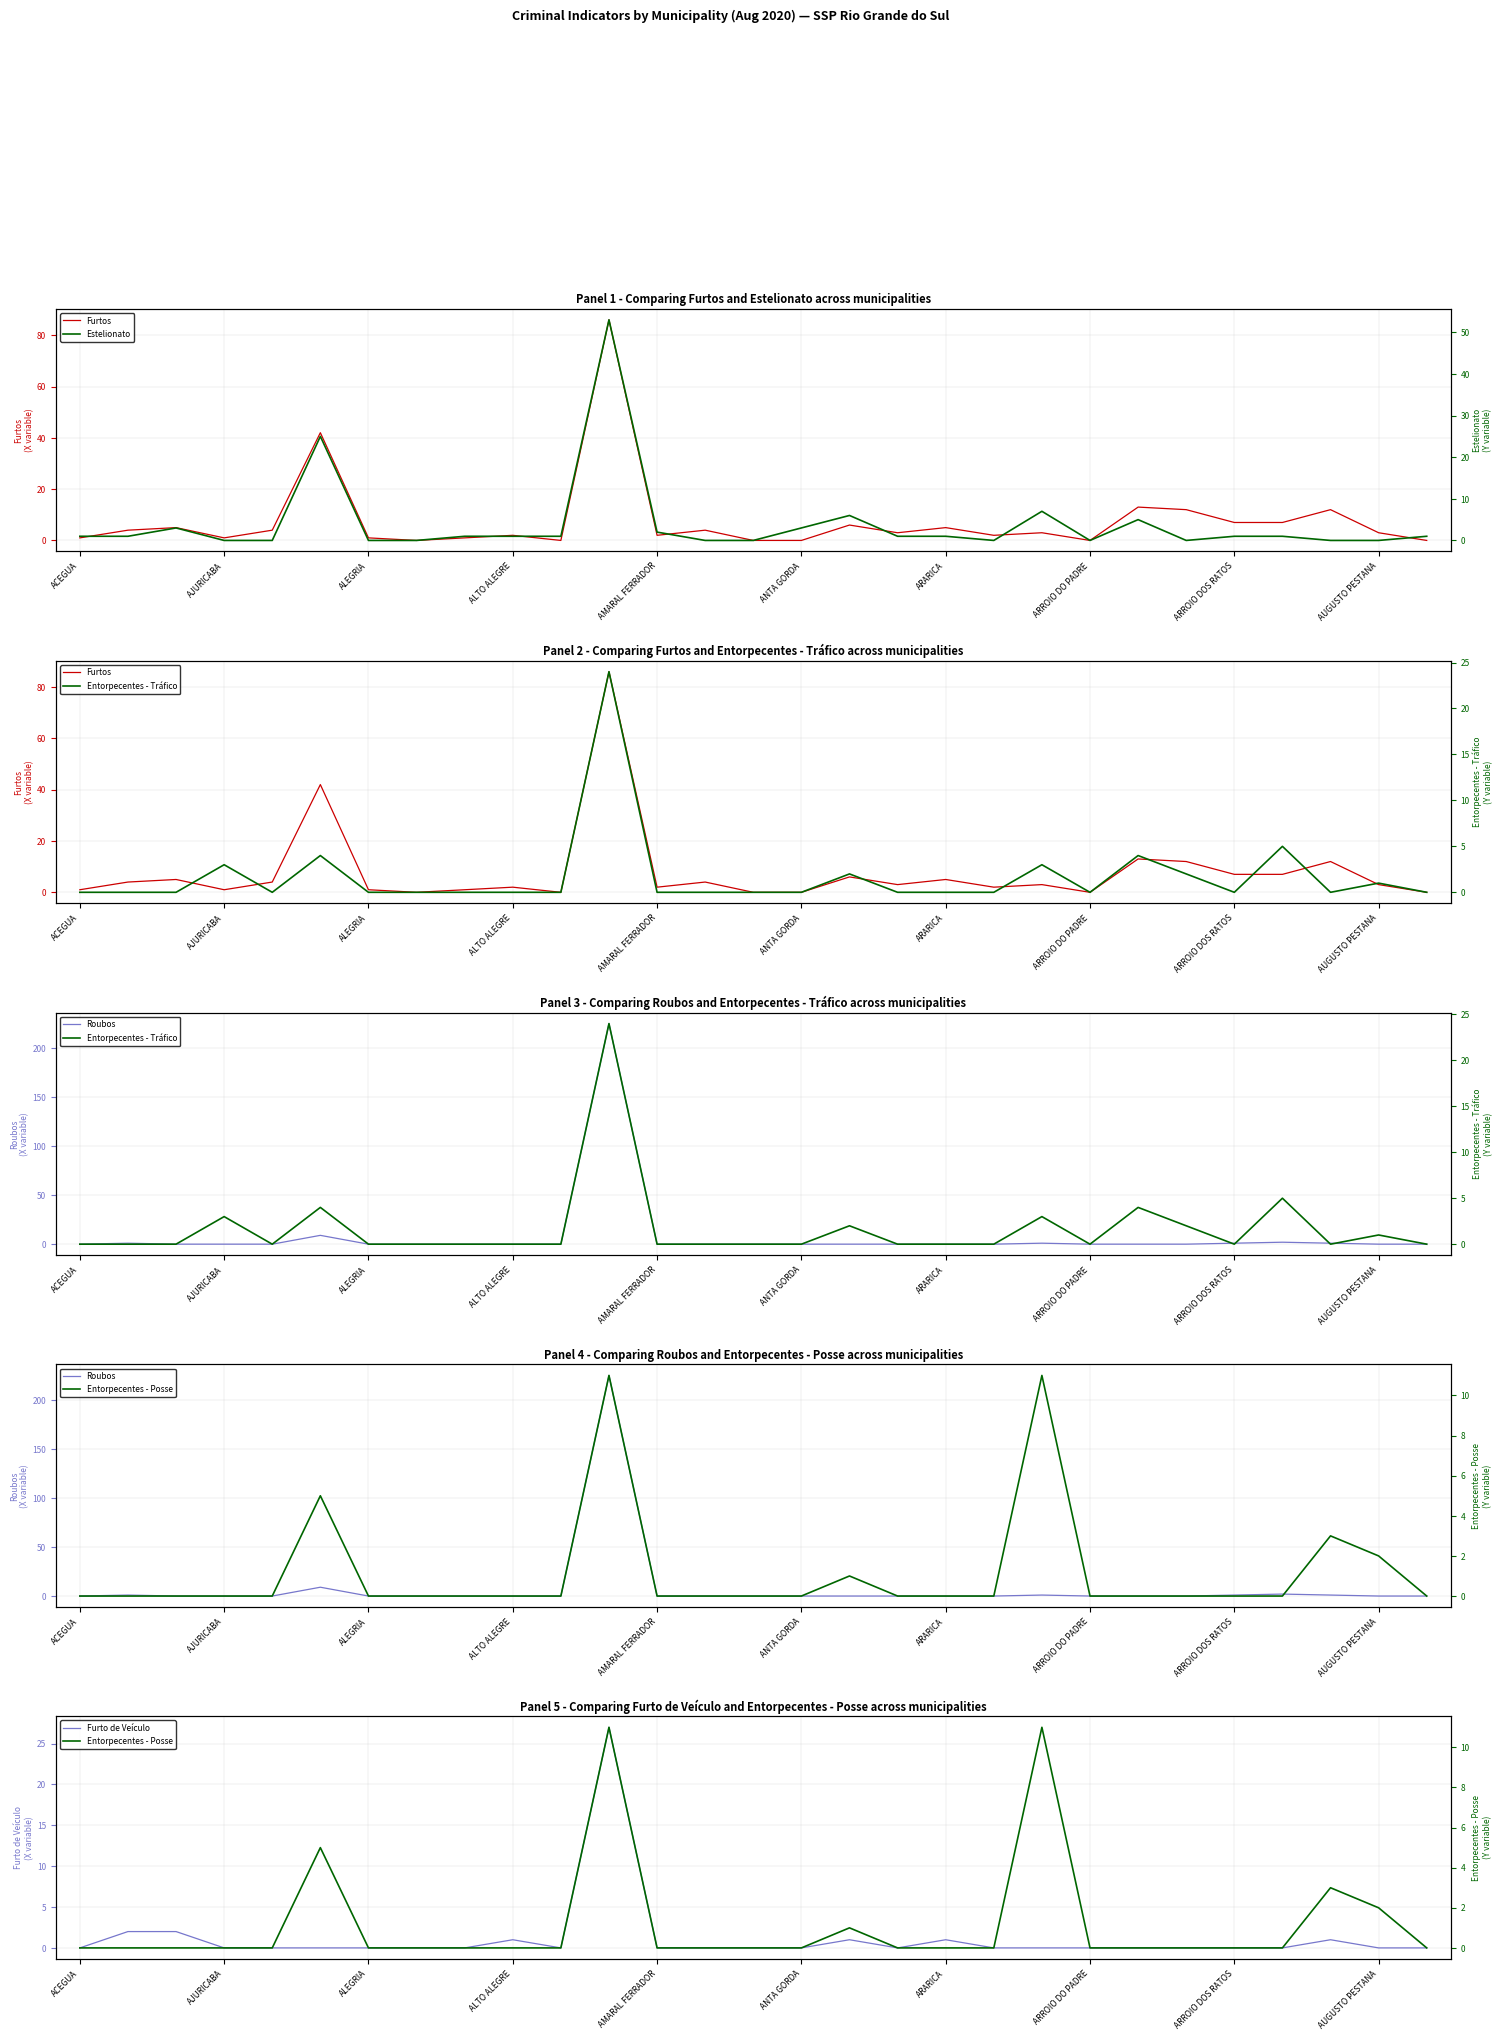

What is the highest value of the Furto de Veículo series?

27